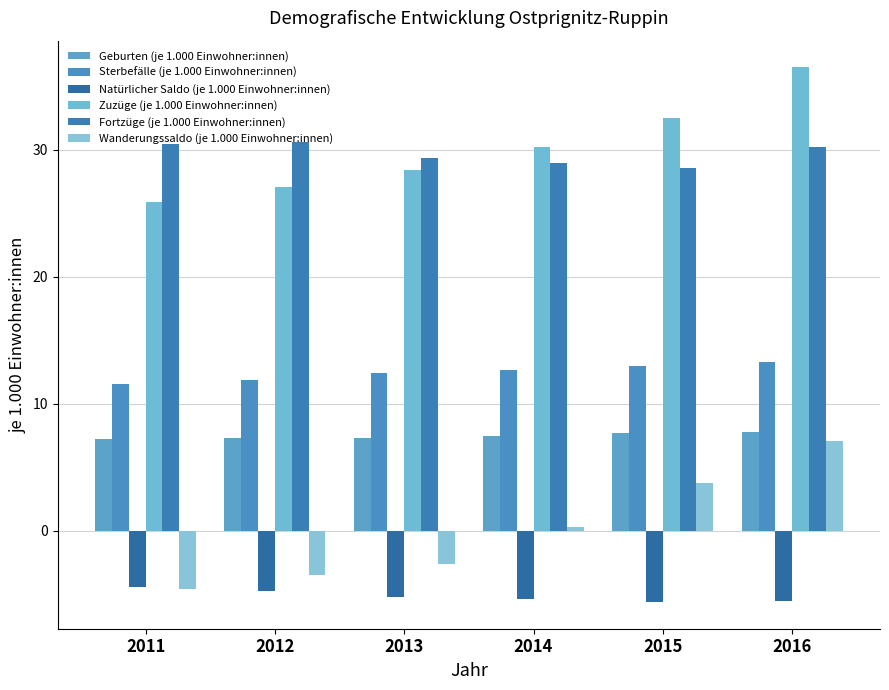

What is the value of the Natürlicher Saldo (je 1.000 Einwohner:innen) bar at the 1st from the left?

-4.4